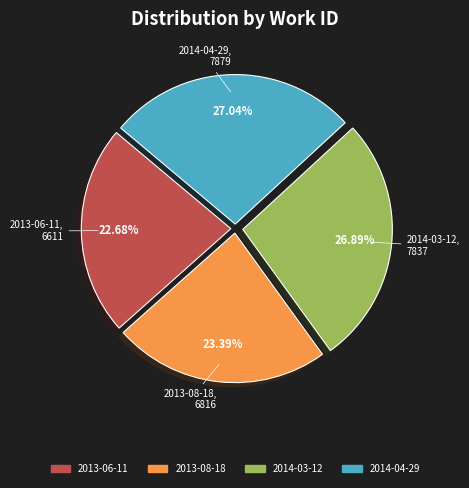

To the nearest percent, what percentage of the pie is 2013-08-18?

23%